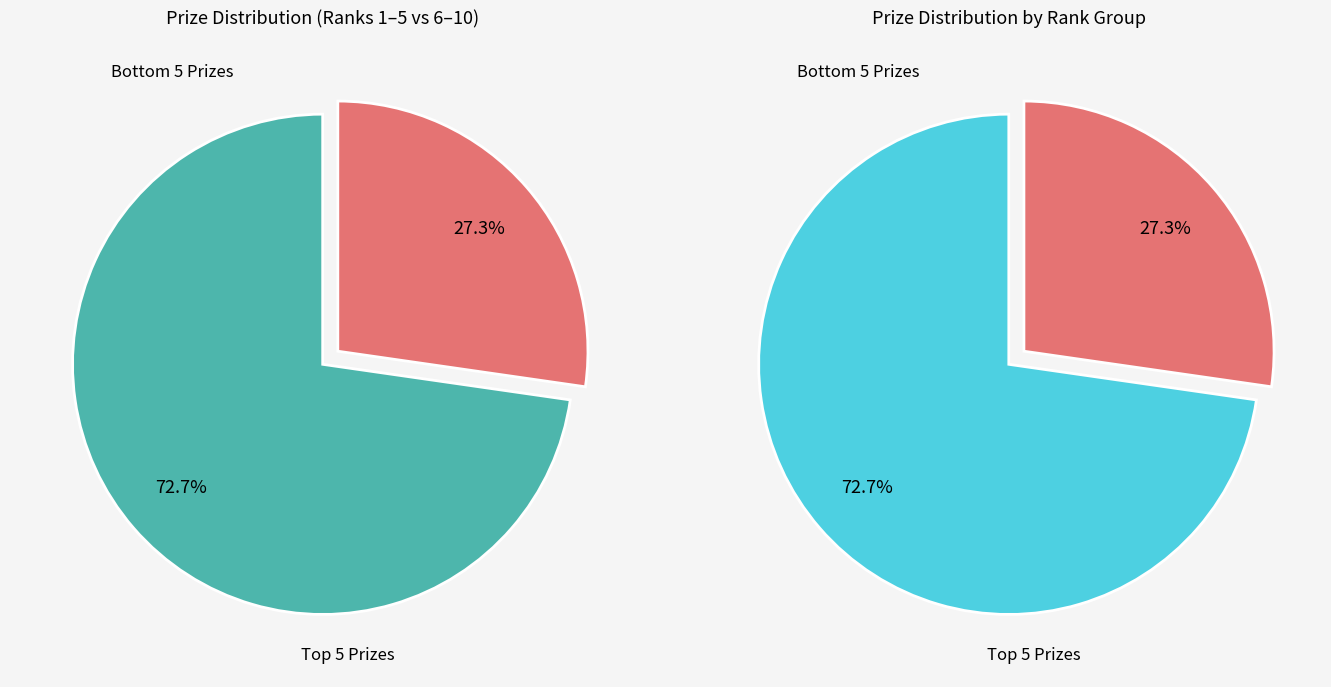

What percentage is the Rank 6 slice, to the nearest percent?

9%